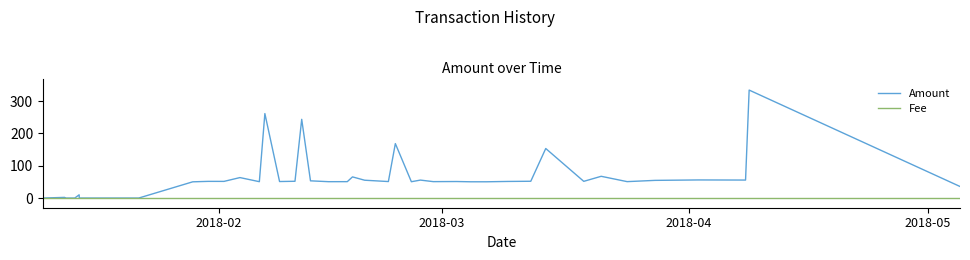

Which series has the widest spread of values?

Amount